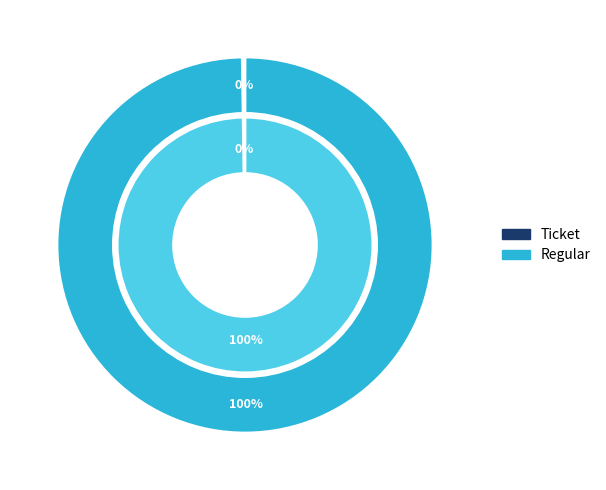

To the nearest percent, what is the average slice percentage?

50%